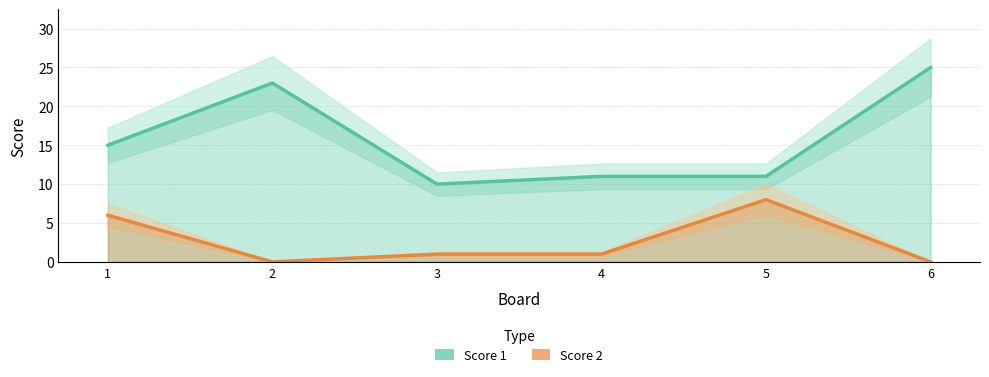

How many data points does each series have?

6